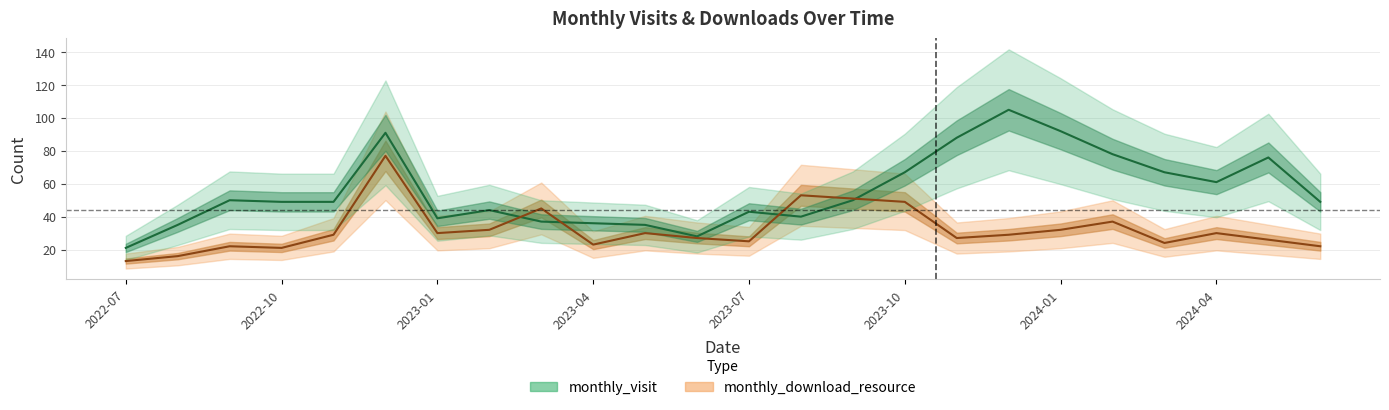

How many categories are shown in the chart?

24